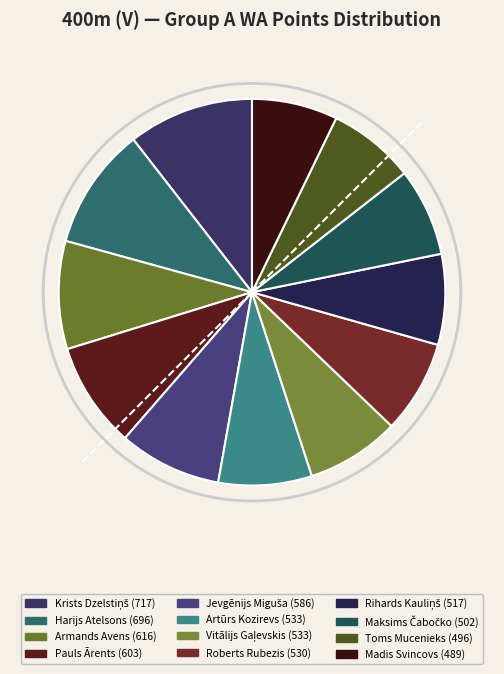

To the nearest percent, what portion does Krists Dzelstiņš represent?

11%